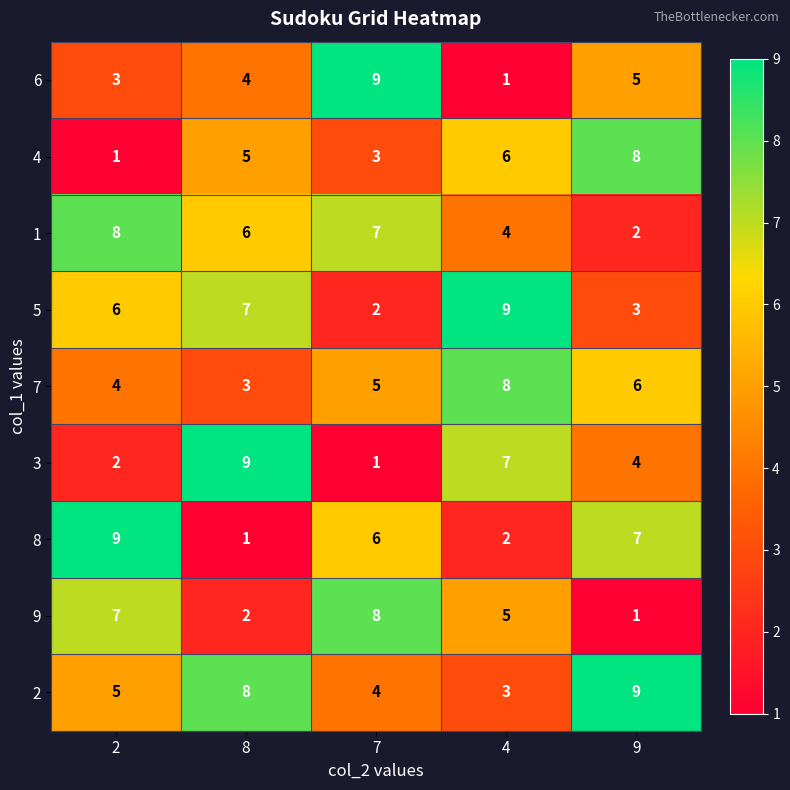

Rank the categories by 7 value from highest to lowest.

4, 9, 7, 2, 8